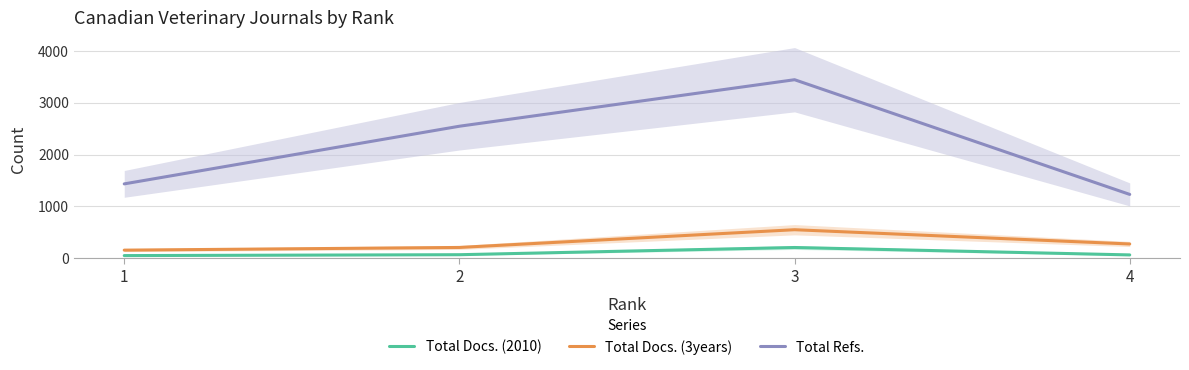

Reading left to right, what are all the values shown in this chart?

Total Docs. (2010): 52	69	208	65
Total Docs. (3years): 157	209	551	276
Total Refs.: 1435	2547	3444	1232